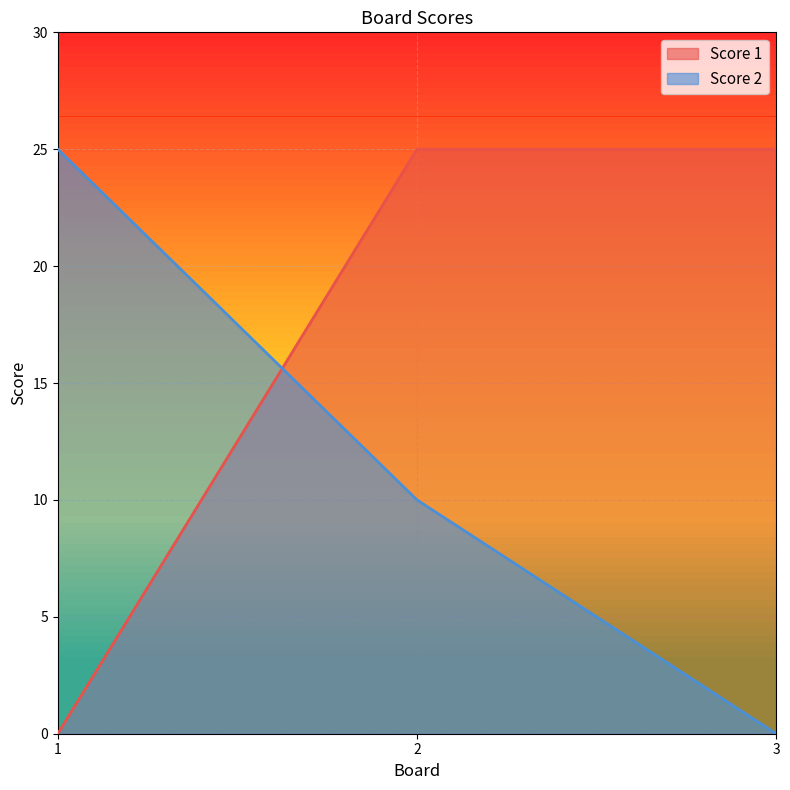

What is the difference between the highest and lowest values at 3?

25